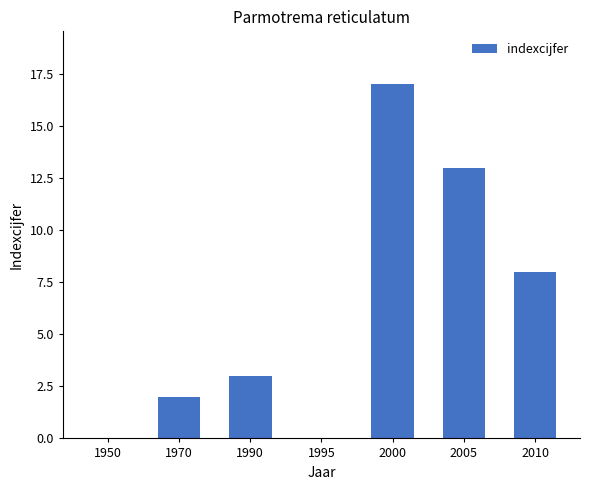

What is the greatest value displayed?

17